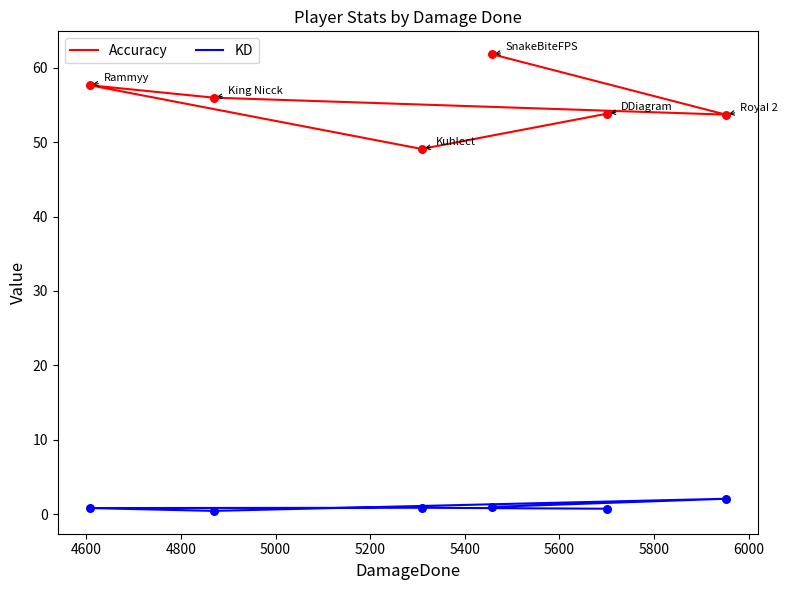

Which series contains the lowest Y value?

KD